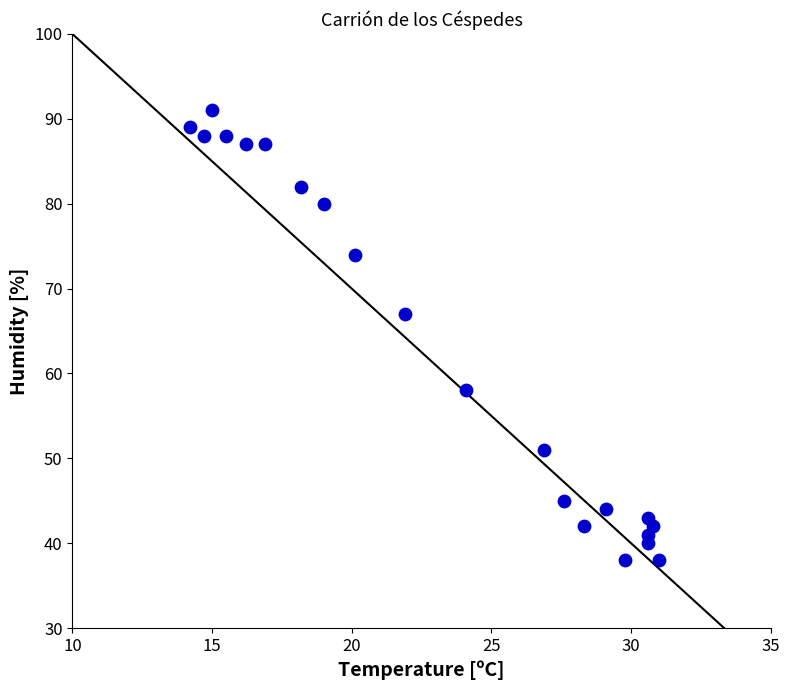

What is the range of Y values (max minus min)?

53